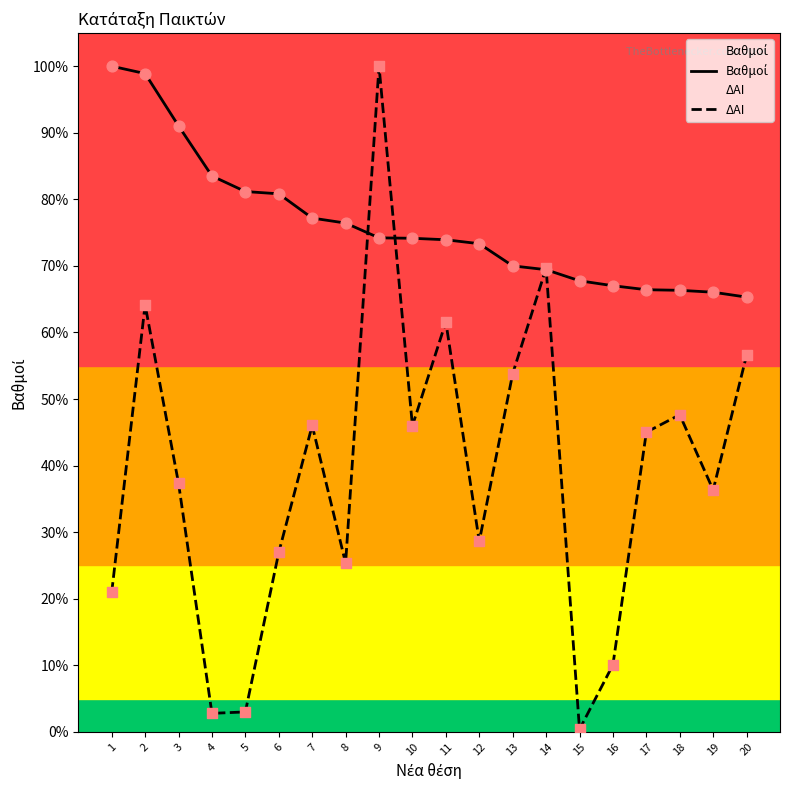

Which series contains the highest Y value?

Βαθμοί